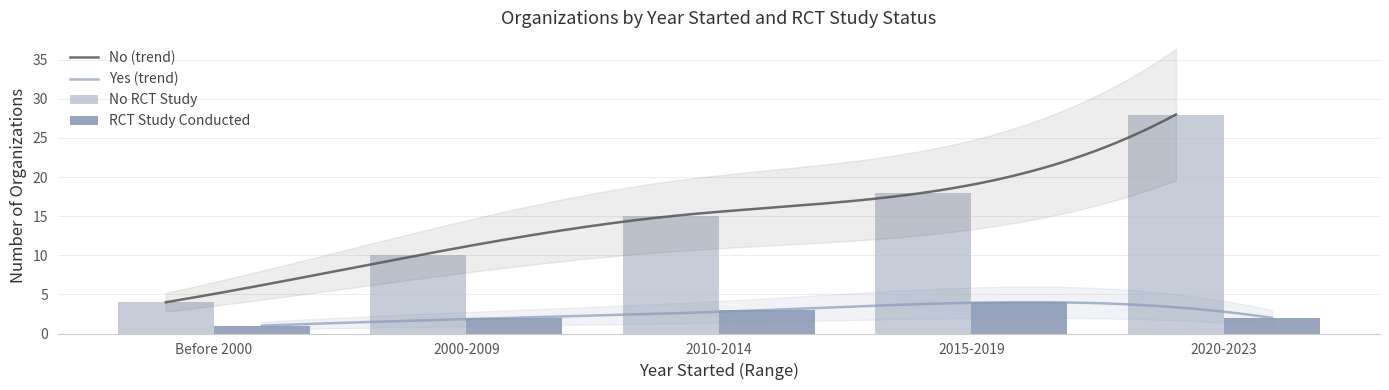

What is the highest value of the No (trend) series?

28.0